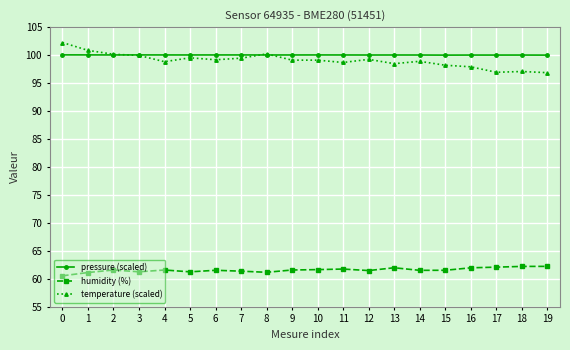

The temperature (scaled) series shows 98.2 at 15. True or false?

True